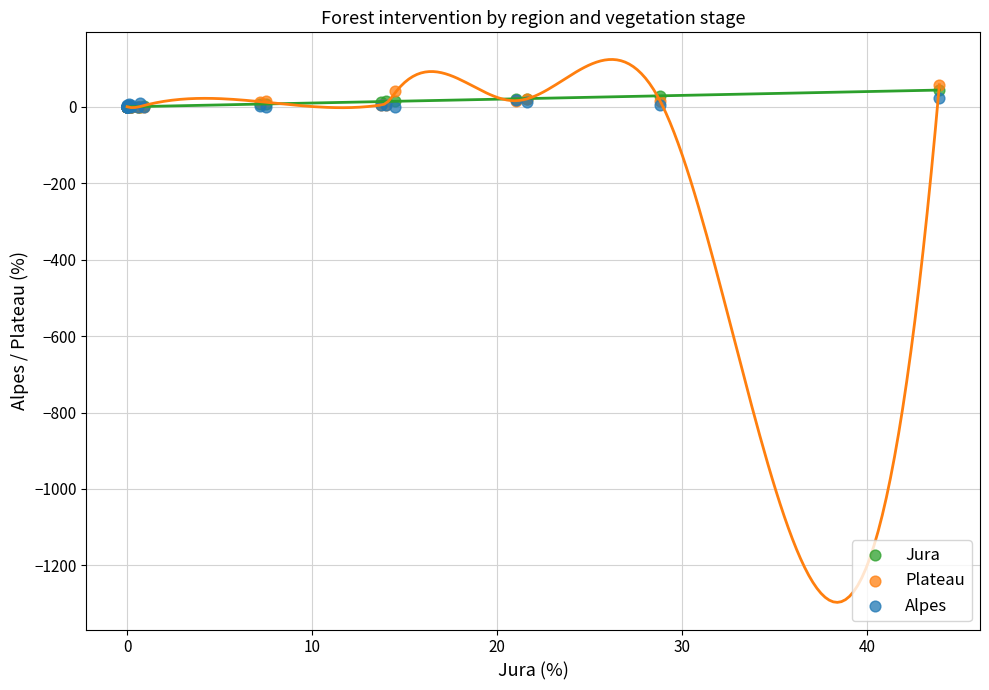

What are all the series names shown in the legend?

Jura, Plateau, Alpes